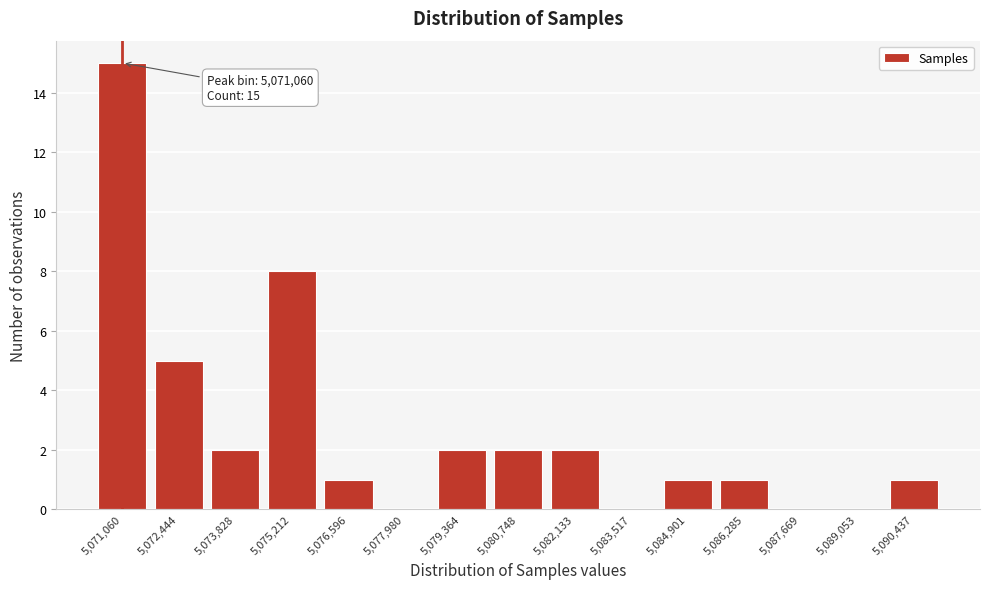

Reading left to right, transcribe all the data shown in this chart.

5,071,060=15	5,072,444=5	5,073,828=2	5,075,212=8	5,076,596=1	5,077,980=0	5,079,364=2	5,080,748=2	5,082,133=2	5,083,517=0	5,084,901=1	5,086,285=1	5,087,669=0	5,089,053=0	5,090,437=1